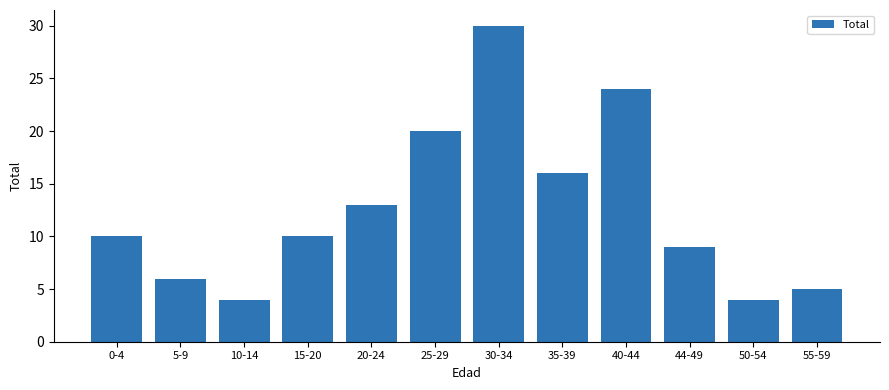

Which category has the highest value across all series?

30-34